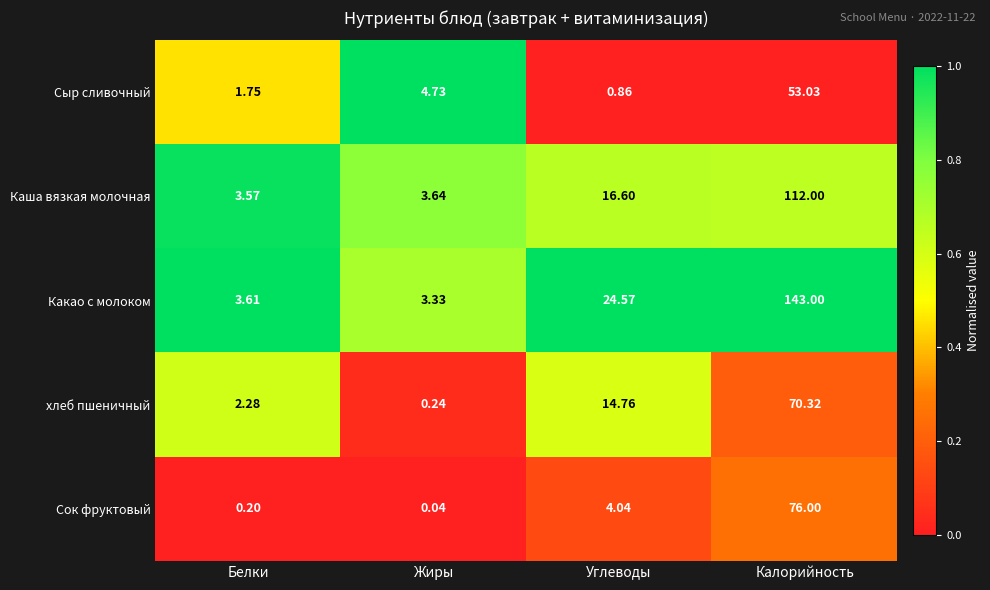

Rank the categories by Сыр сливочный value from lowest to highest.

Углеводы, Белки, Жиры, Калорийность